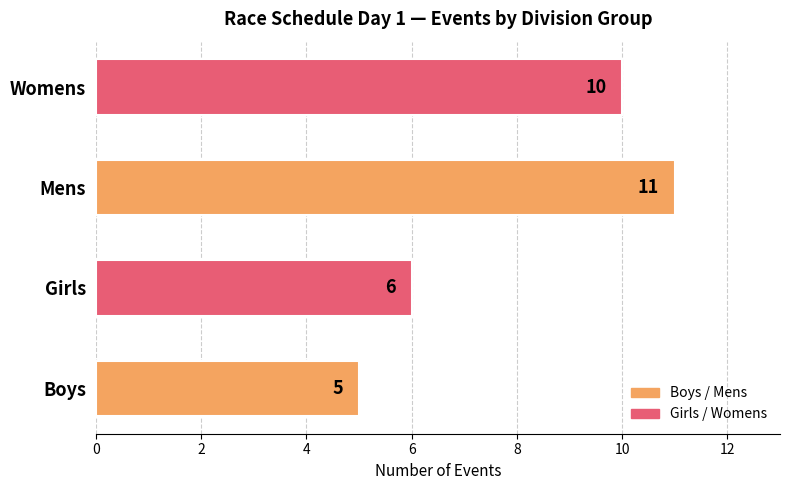

List the labels in order of value, smallest first.

Boys, Girls, Womens, Mens